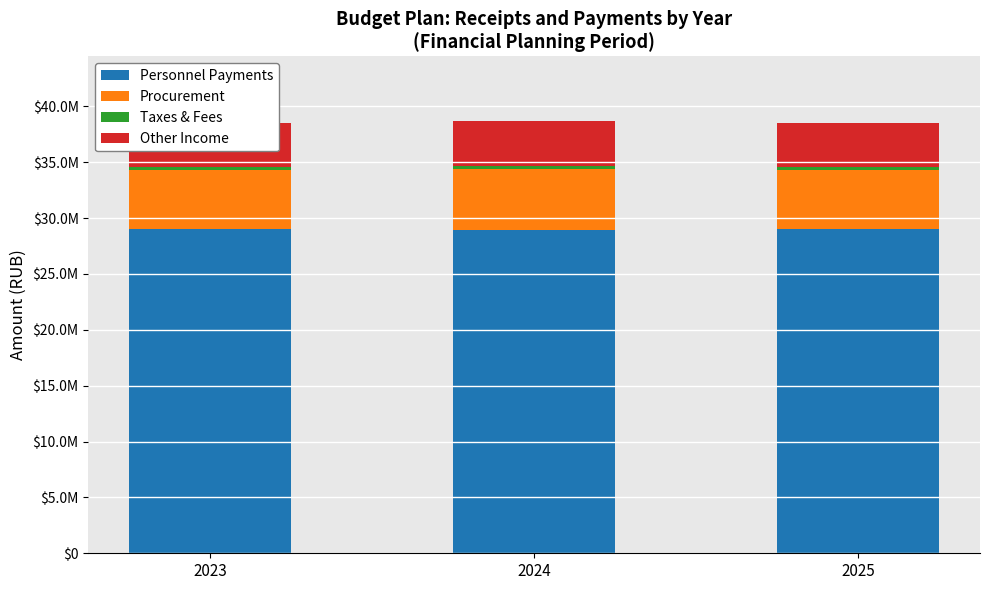

What is the maximum value shown in the chart?

29051067.0